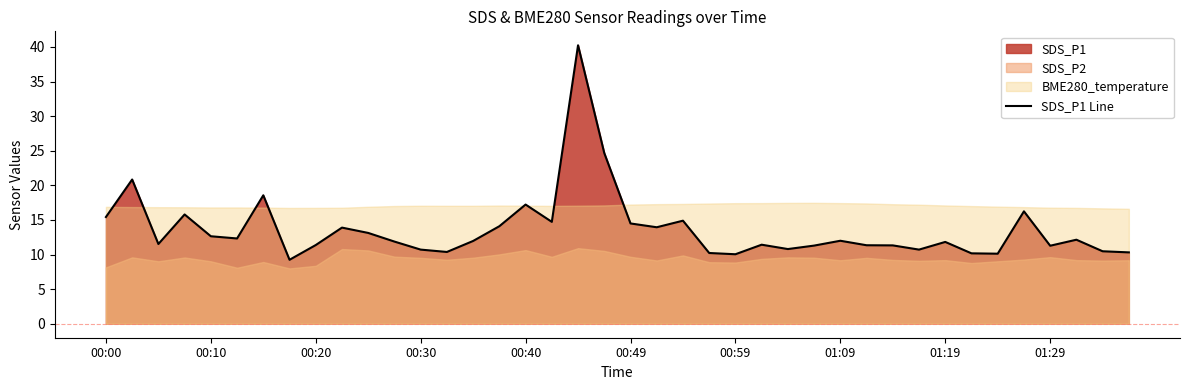

How many lines are shown in the chart?

1